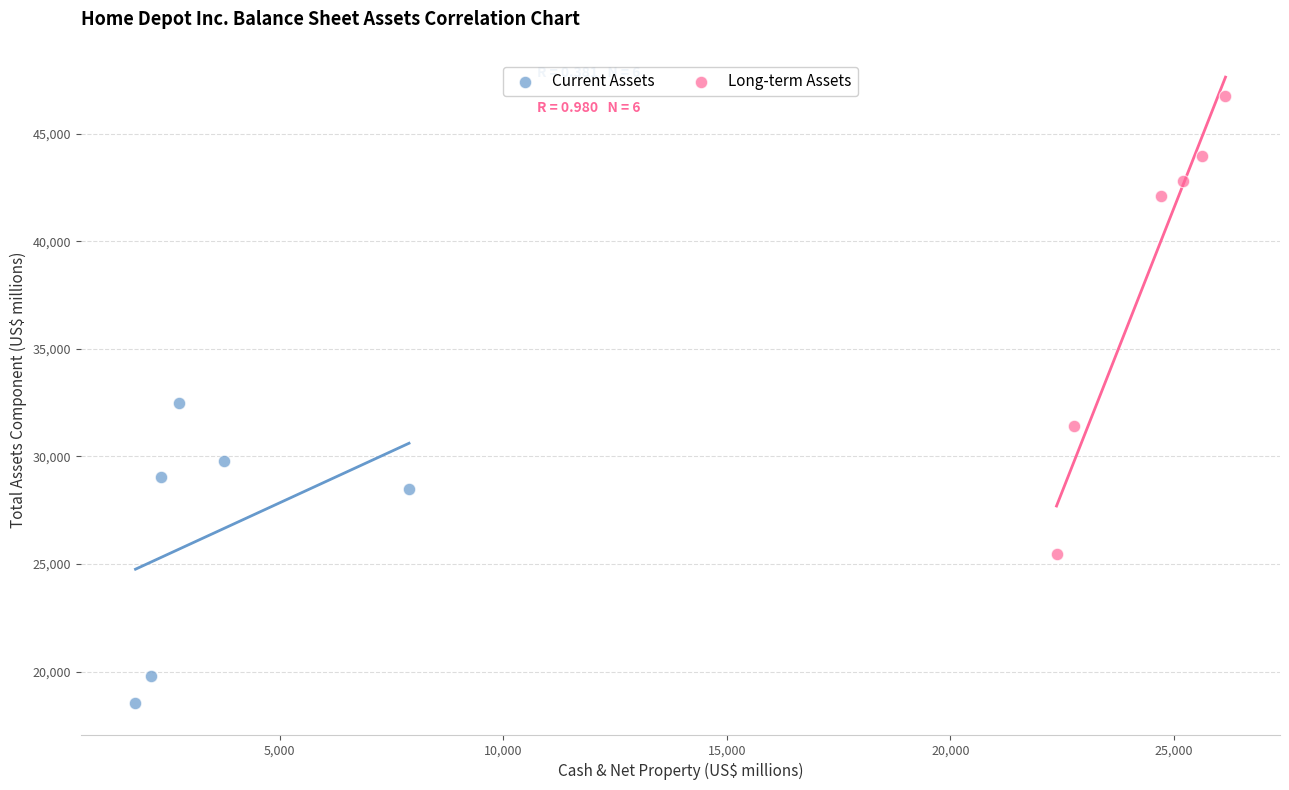

Which series reaches the maximum Y coordinate?

Long-term Assets